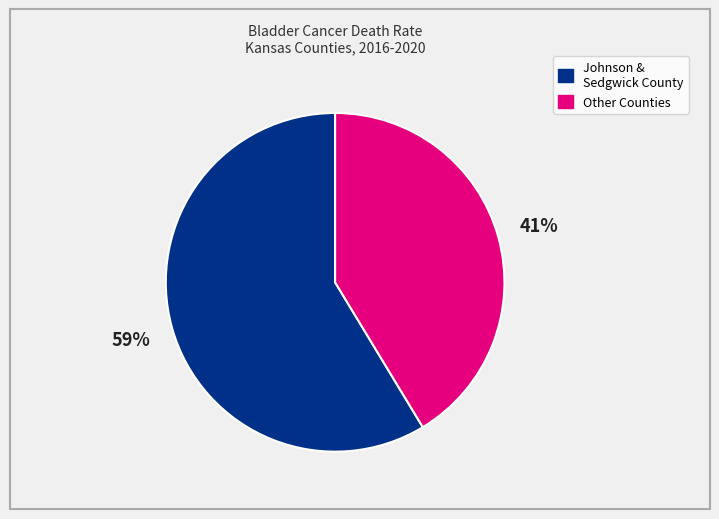

Does Other Counties represent more than half of the total?

No